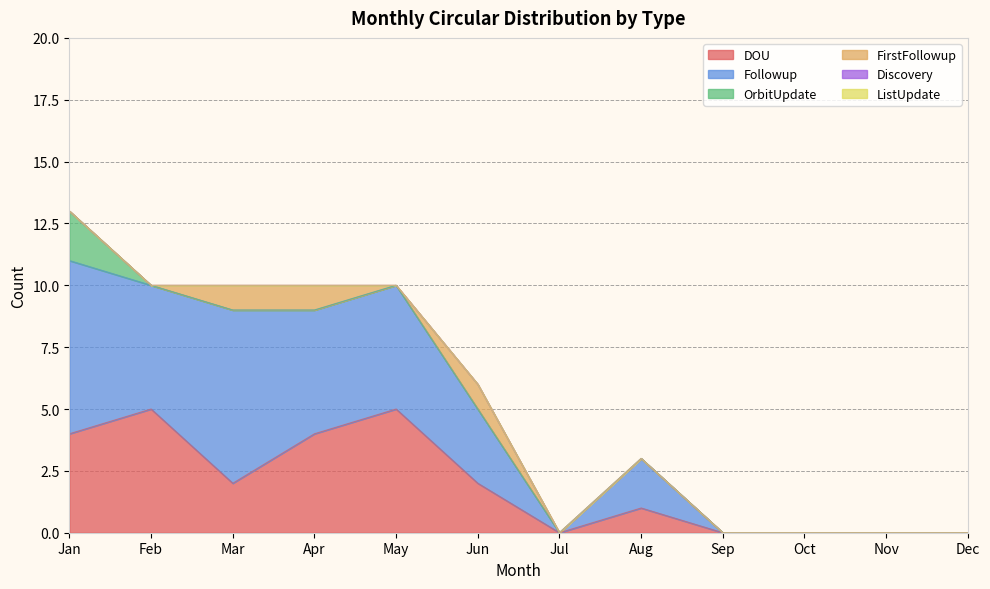

How many positive values does the DOU series have?

7